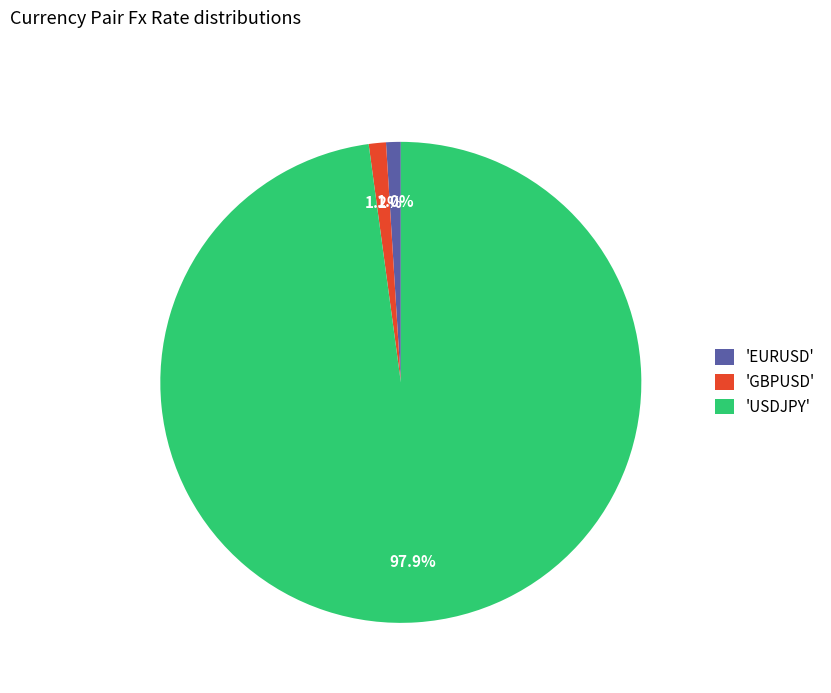

What is the largest slice in the pie chart?

'USDJPY'